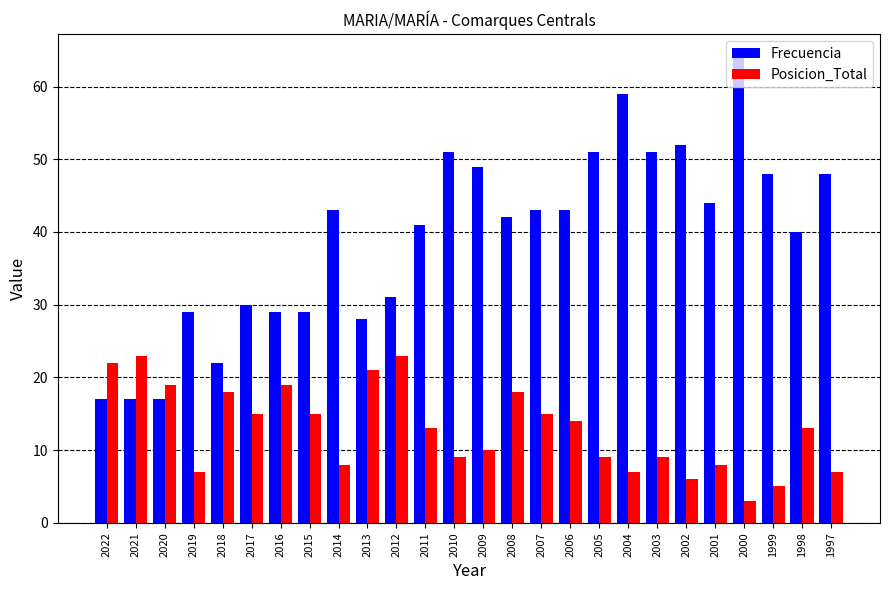

What is the sum of the Frecuencia values at 2005 and 2009?

100